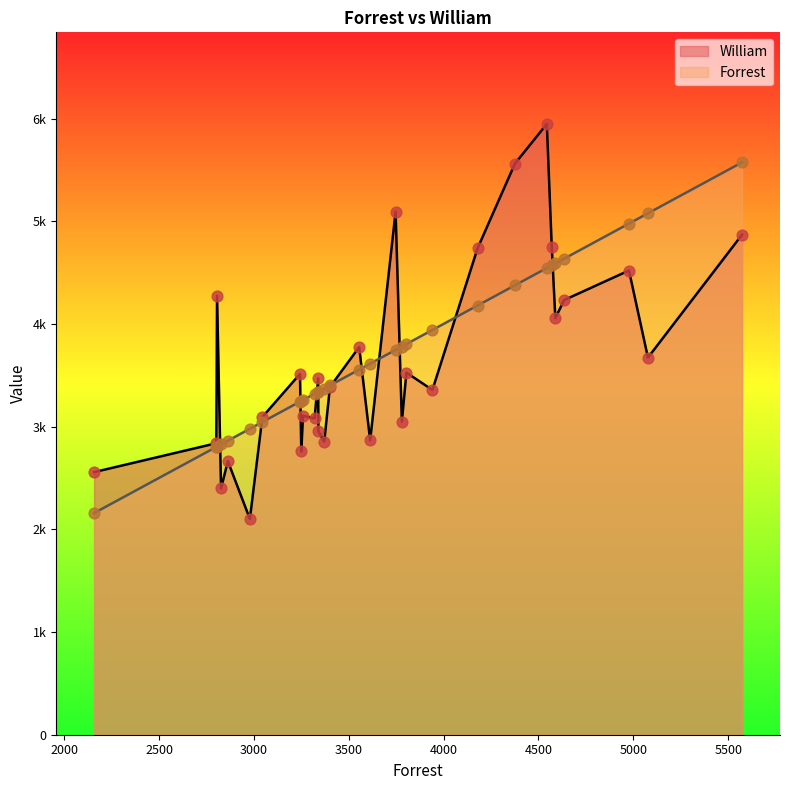

Is the value of Forrest at 11 greater than the value of William at 17?

Yes